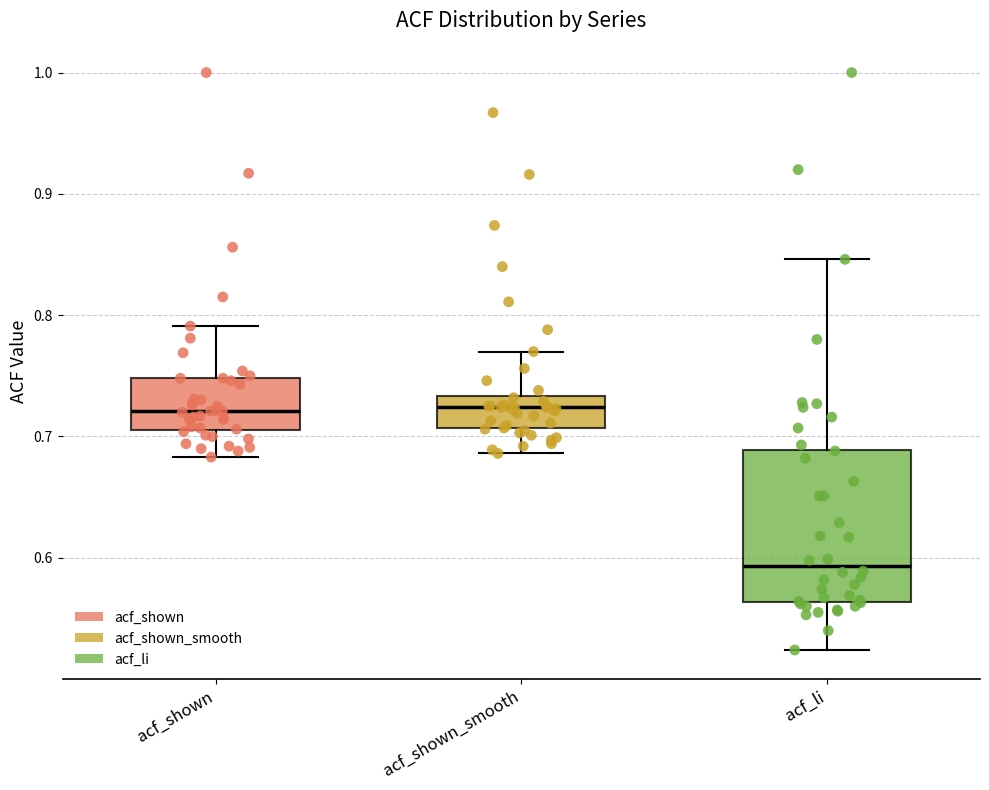

Reading left to right, transcribe this box plot: for each box, give where its median line is, the range the box spans, and where its two whiskers end, as read against the y-axis. The values are not printed on the chart, so give them approximately, as read against the axis.

acf_shown: median 0.72, box 0.71 to 0.75, whiskers 0.68 to 0.79
acf_shown_smooth: median 0.72, box 0.71 to 0.73, whiskers 0.69 to 0.77
acf_li: median 0.59, box 0.56 to 0.69, whiskers 0.52 to 0.85